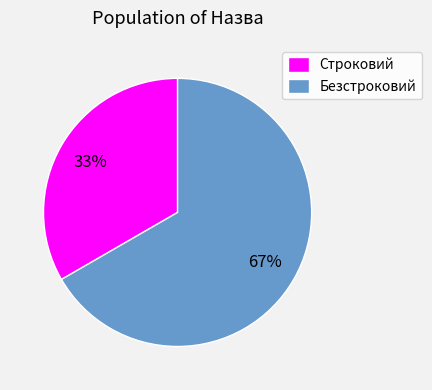

To the nearest percent, what is the combined percentage of Строковий and Безстроковий?

100%